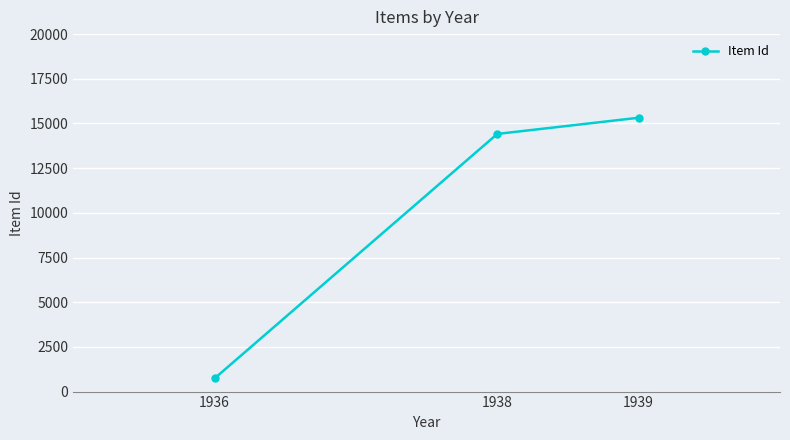

Reading left to right, transcribe all the data shown in this chart.

735	14415	15321